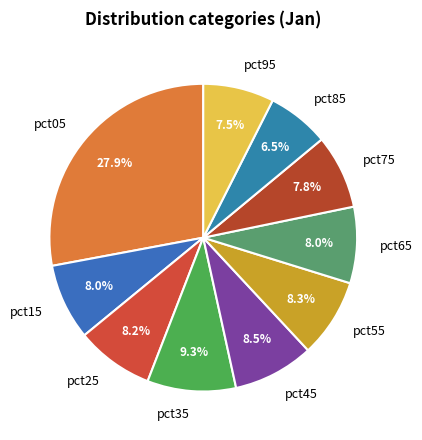

Is there a majority slice in this chart?

No